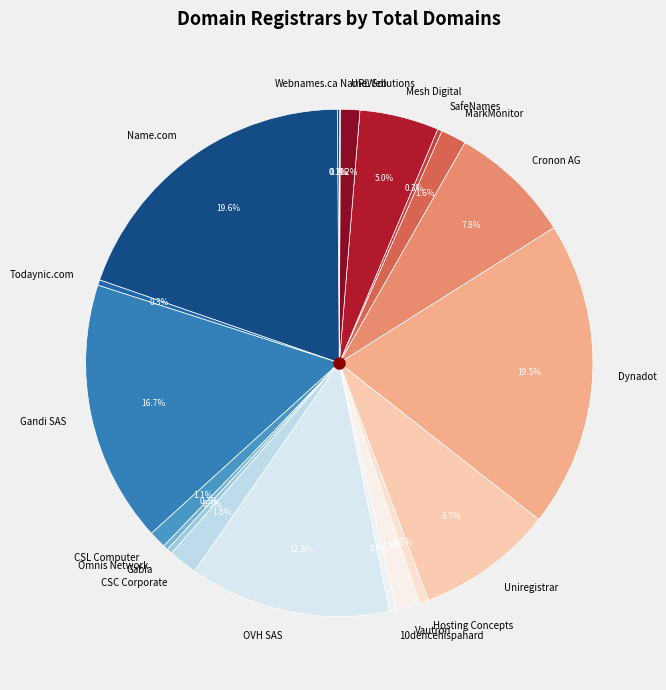

Is there any slice that represents more than half of the pie?

No